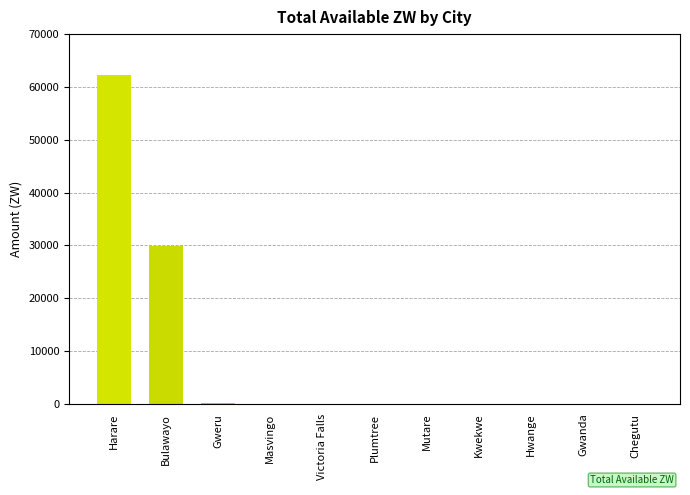

The chart shows a value of 0.0 at Plumtree. True or false?

True